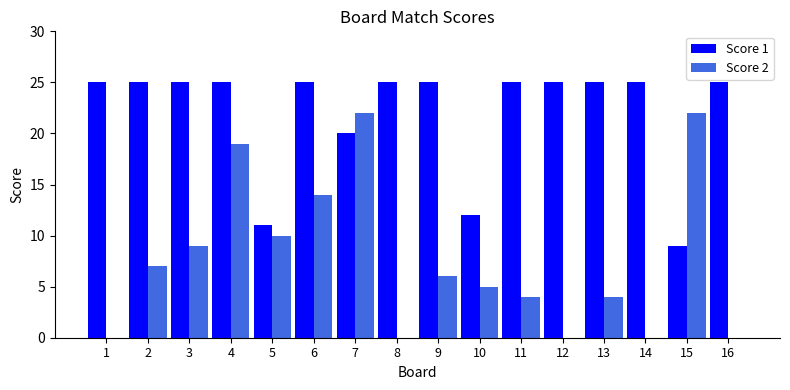

Is the value of Score 1 at 1 greater than the value of Score 2 at 15?

Yes